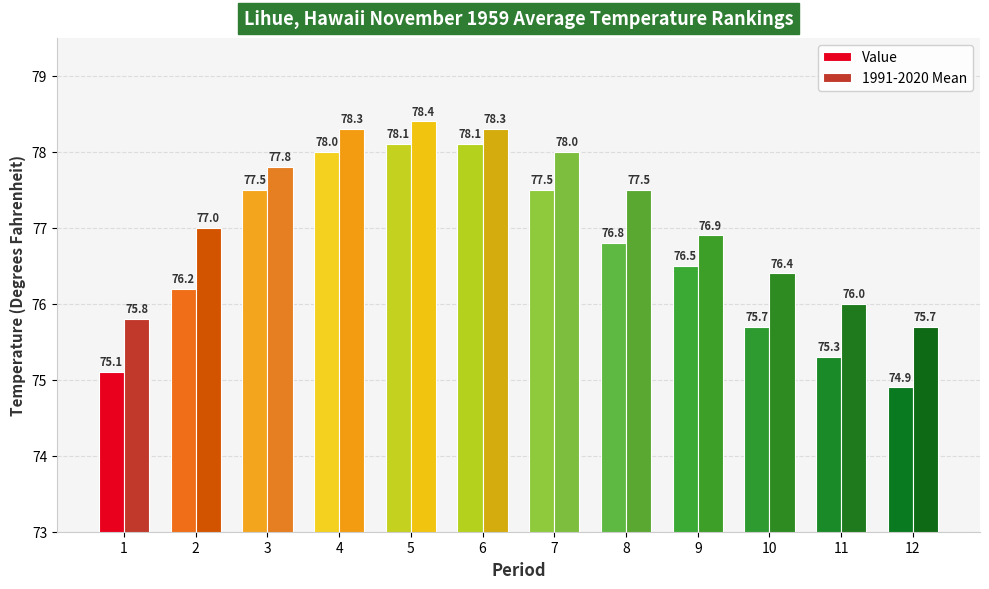

How many bars are there in total?

24